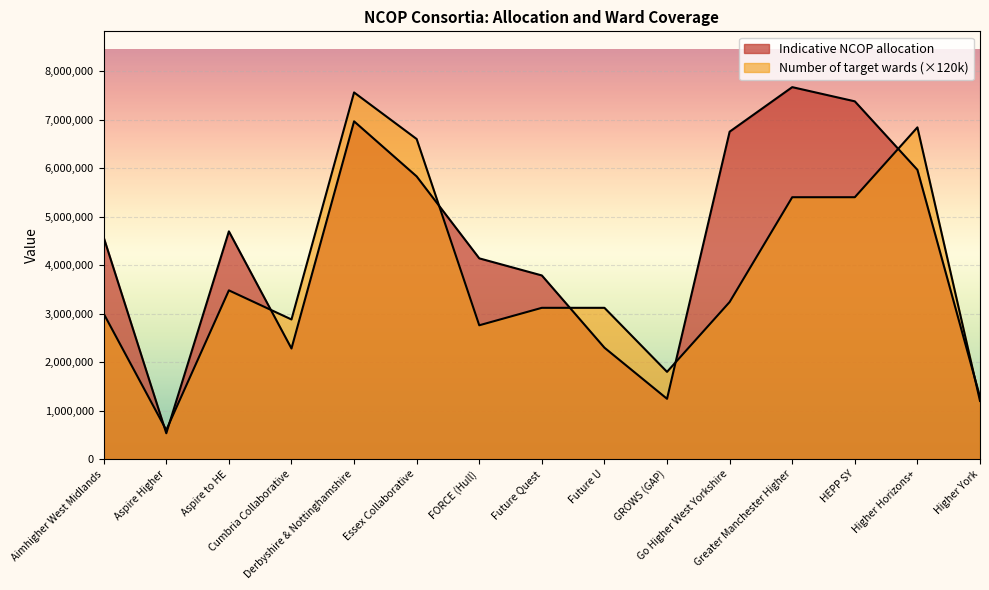

List the series in order of their peak value, lowest first.

Number of target wards, Indicative NCOP allocation